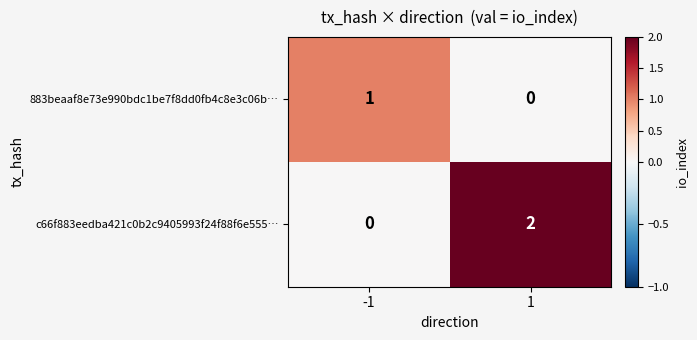

Which series changed the most between -1 and 1?

c66f883eedba421c0b2c9405993f24f88f6e555…